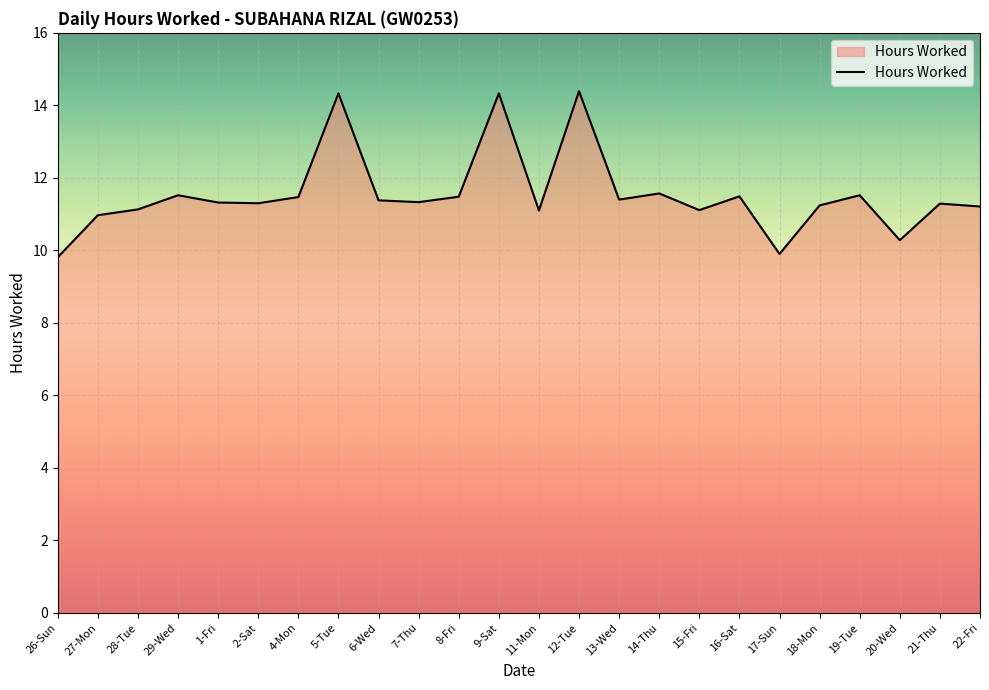

What is the difference between the values at 9-Sat and 17-Sun?

4.4